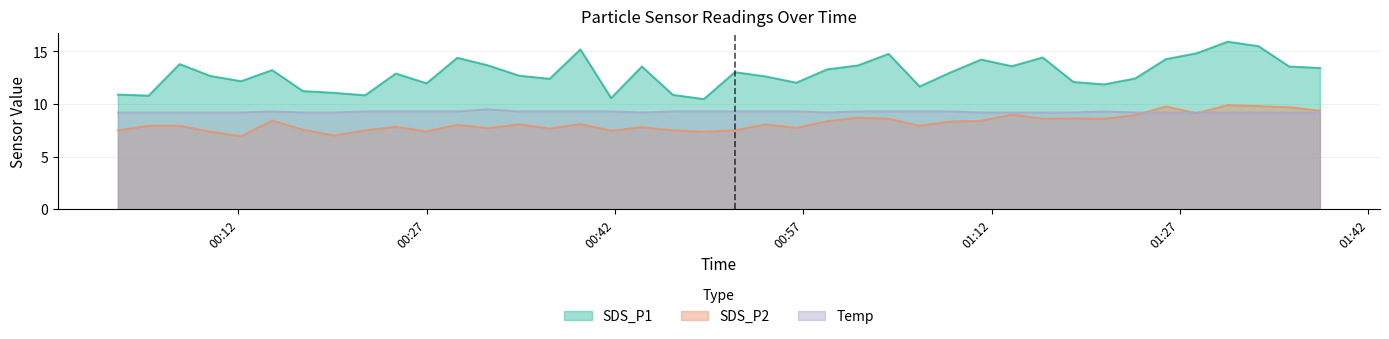

At how many categories does at least one series exceed 7?

40